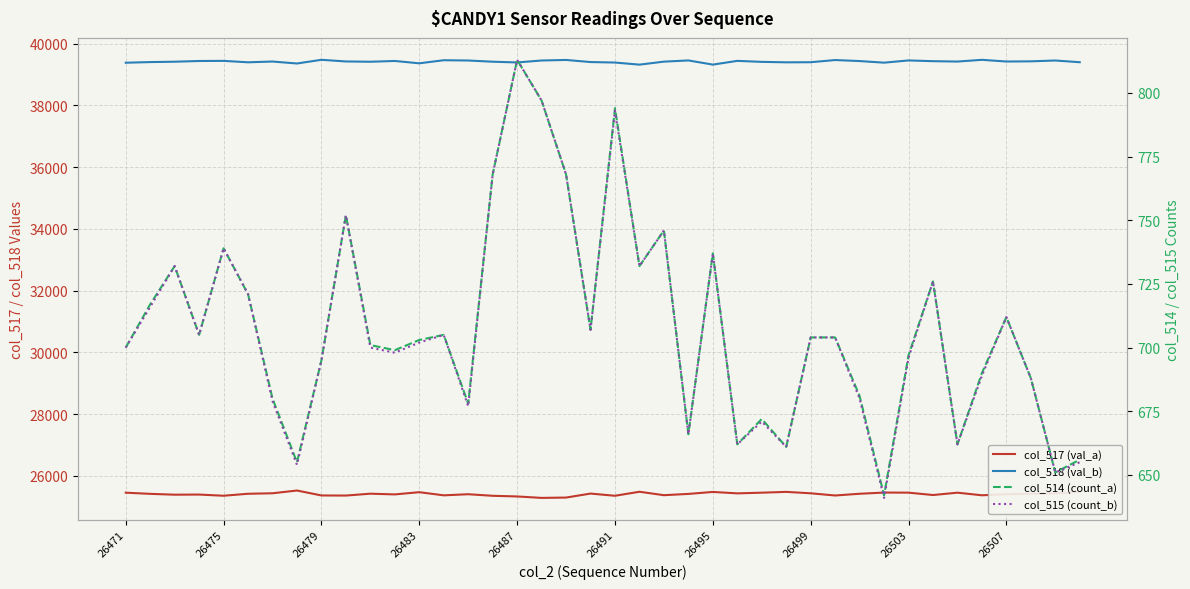

How many interior local peaks does the col_517 (val_a) series have?

11